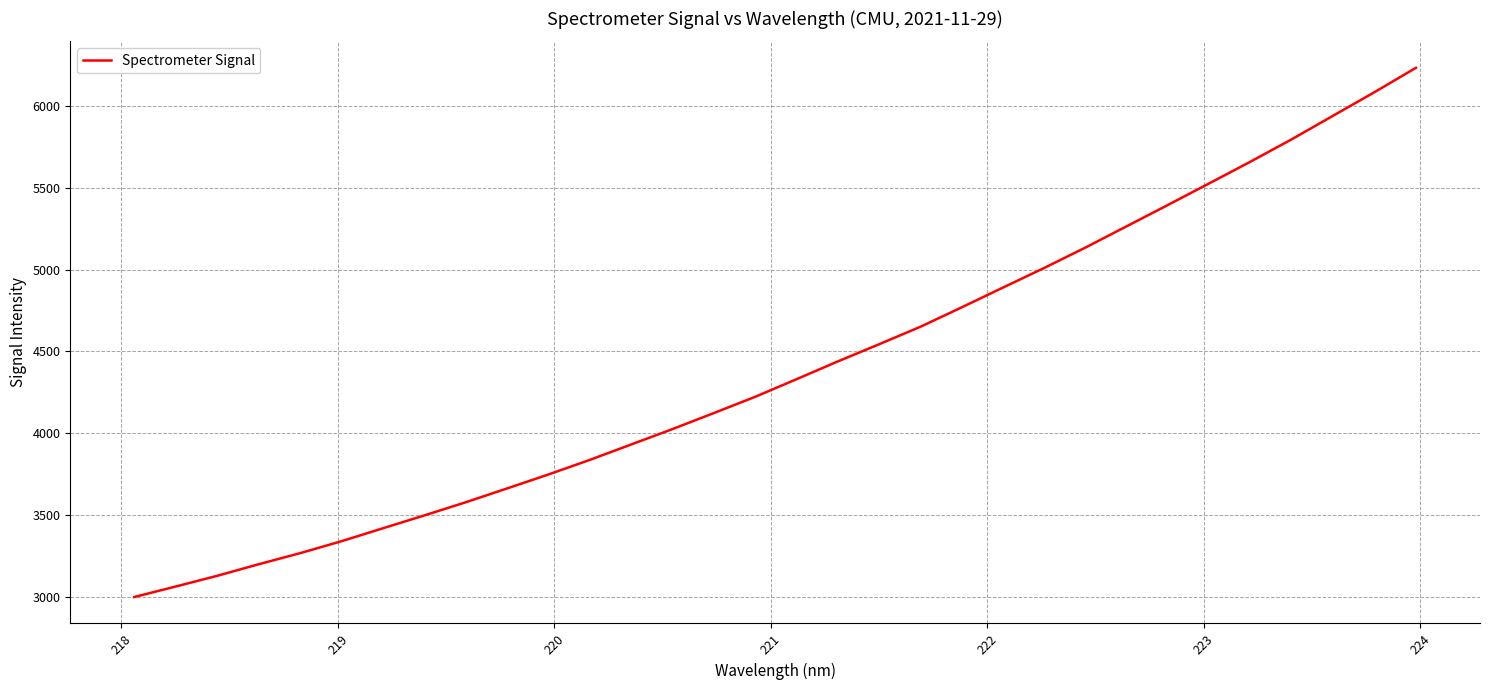

What is the greatest value displayed?

6232.4